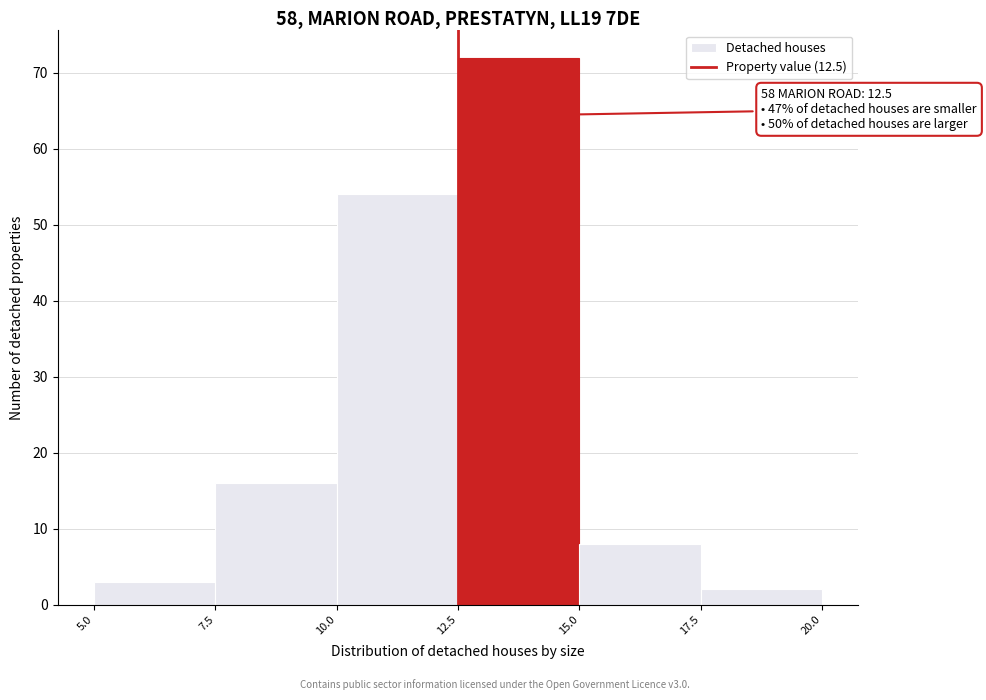

Over which range of the x-axis is the bar tallest?

12.5 to 15.0